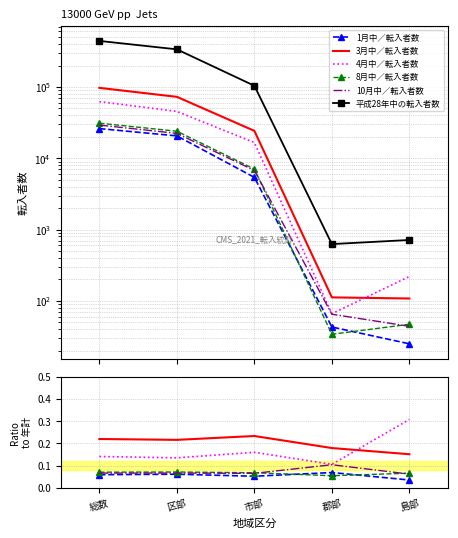

Where do 4月中／転入者数 and 3月中／転入者数 first cross each other?

郡部 and 島部